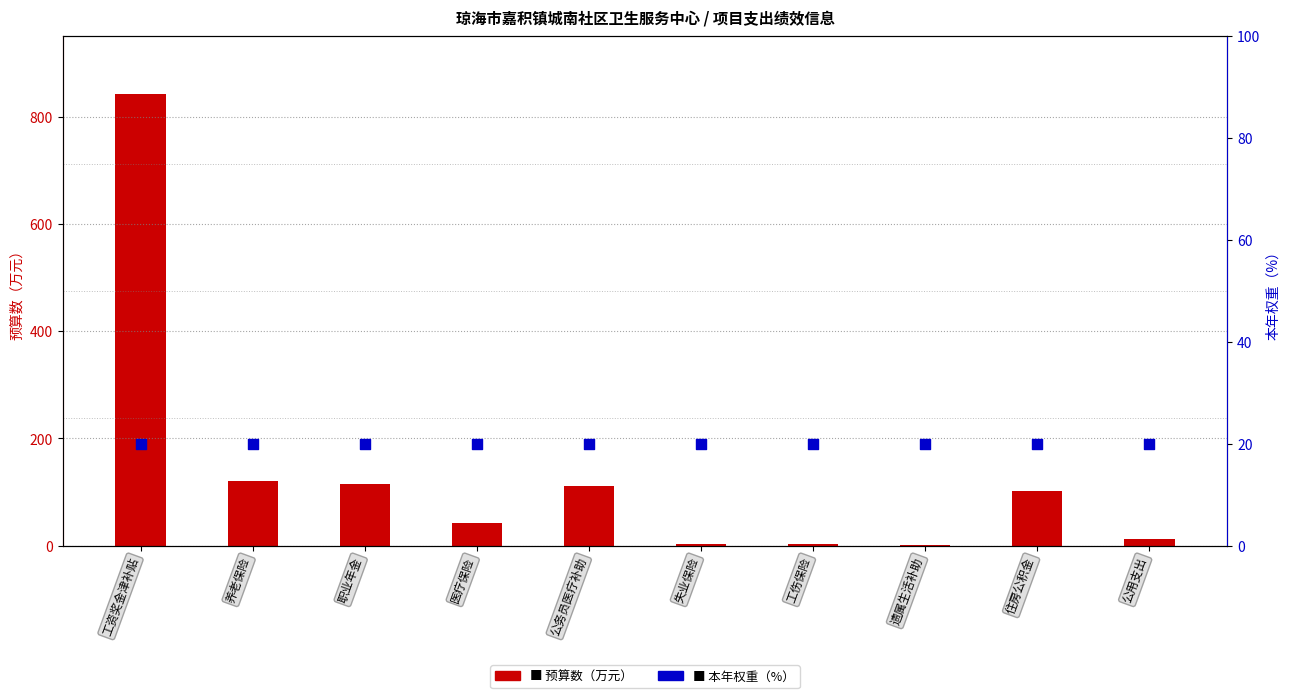

What are all the series names shown in the legend?

预算数（万元）, 本年权重（%）